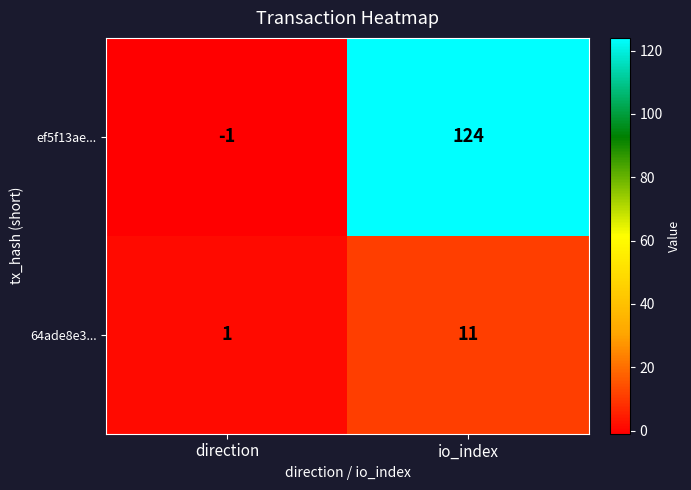

At which label is 64ade8e3... closest to 6?

direction